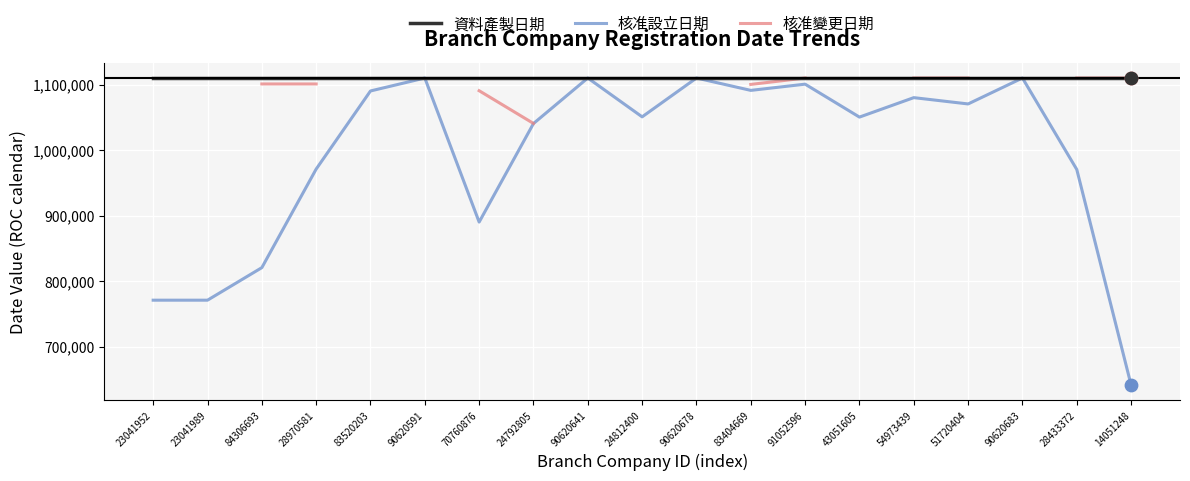

What are all the series names shown in the legend?

資料產製日期, 核准設立日期, 核准變更日期